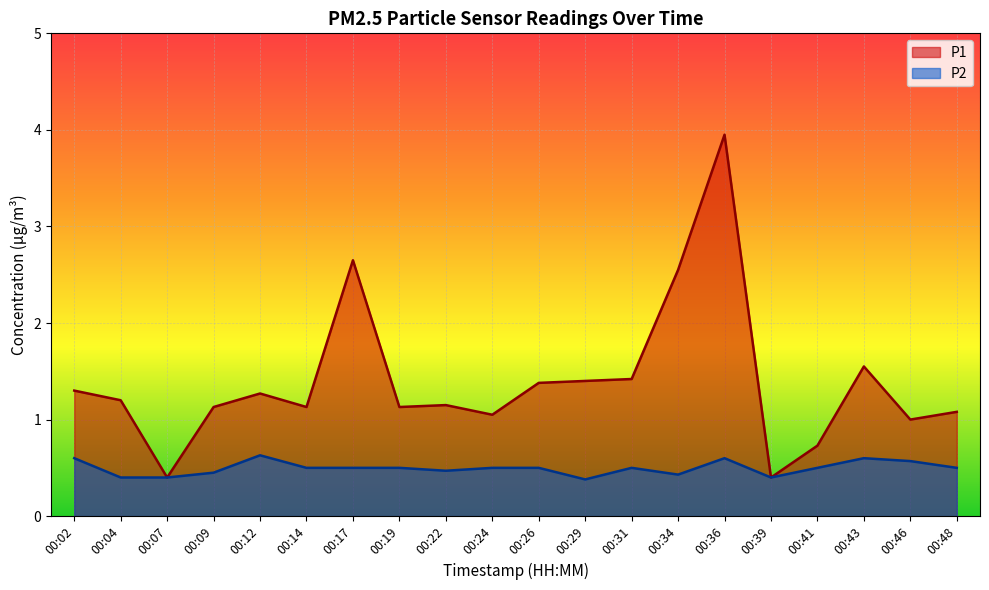

Where is P2 nearest to the value 0?

00:29